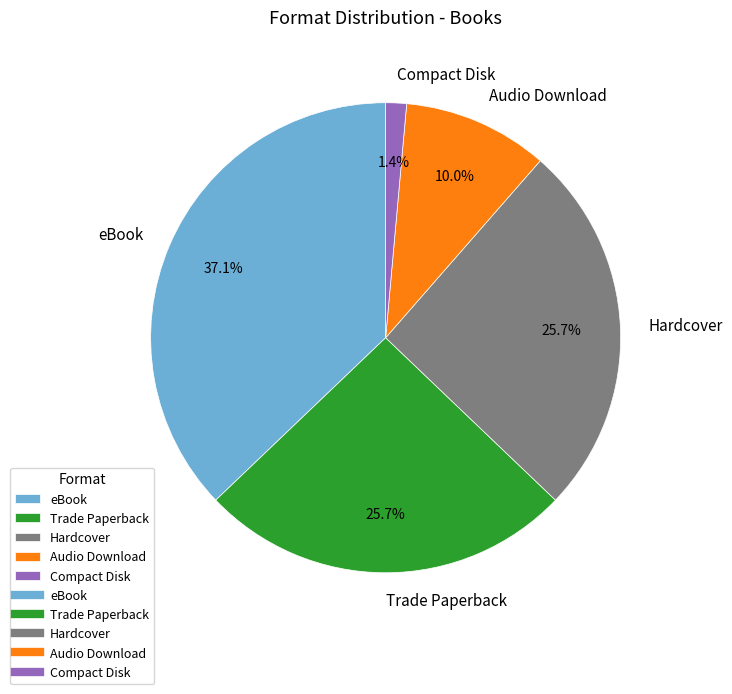

How much of the chart is everything except eBook?

62.9%